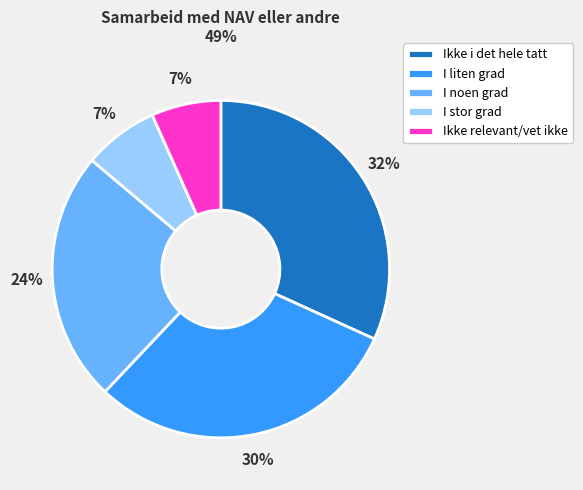

Is the sum of I liten grad and Ikke i det hele tatt greater than half?

Yes